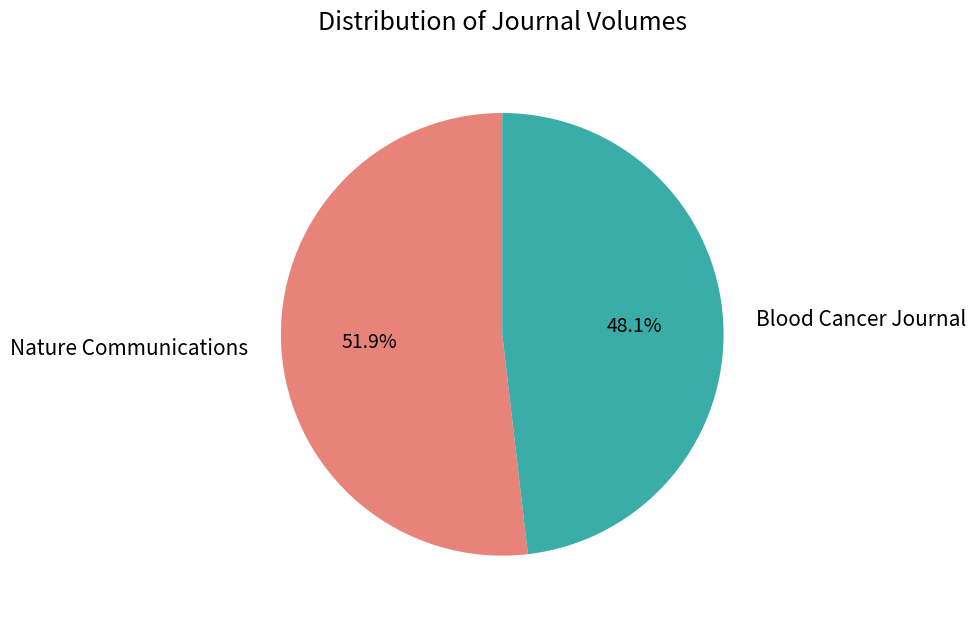

To the nearest percent, what is the difference between the Nature Communications and Blood Cancer Journal slice percentages?

4%